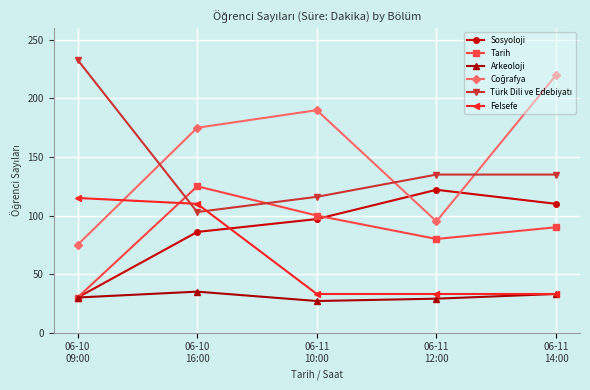

At which category is the sum across all series the highest?

06-10
16:00